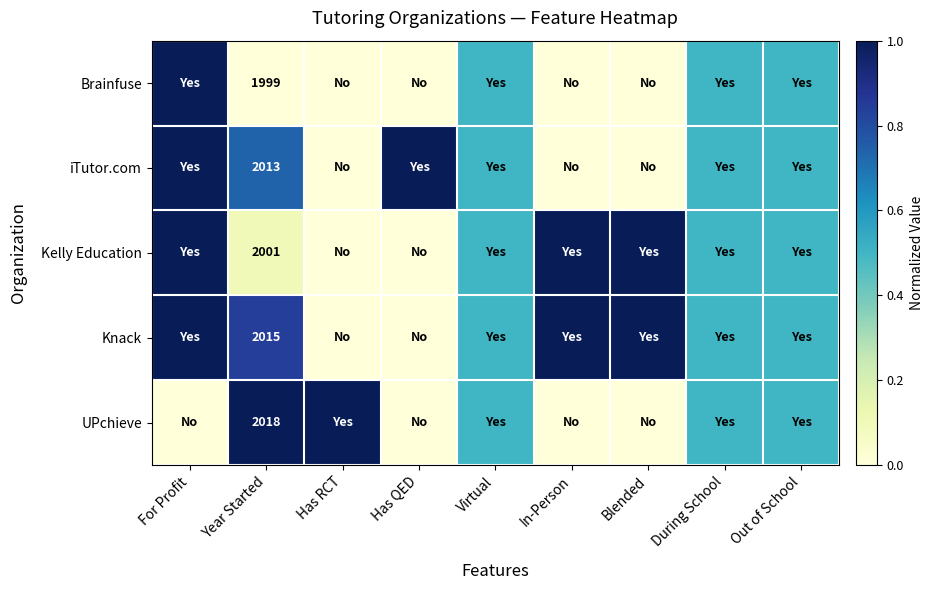

Which series has the largest total across all categories?

Knack